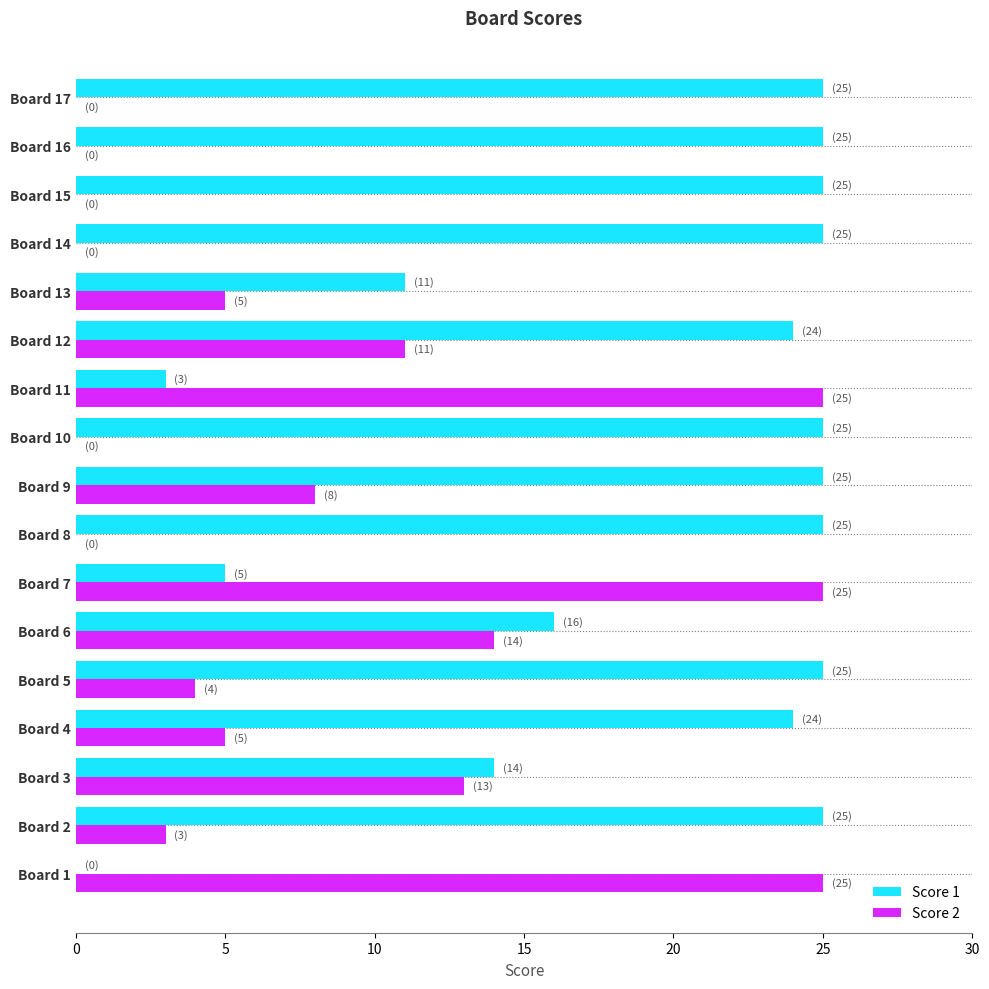

What is the greatest value displayed?

25